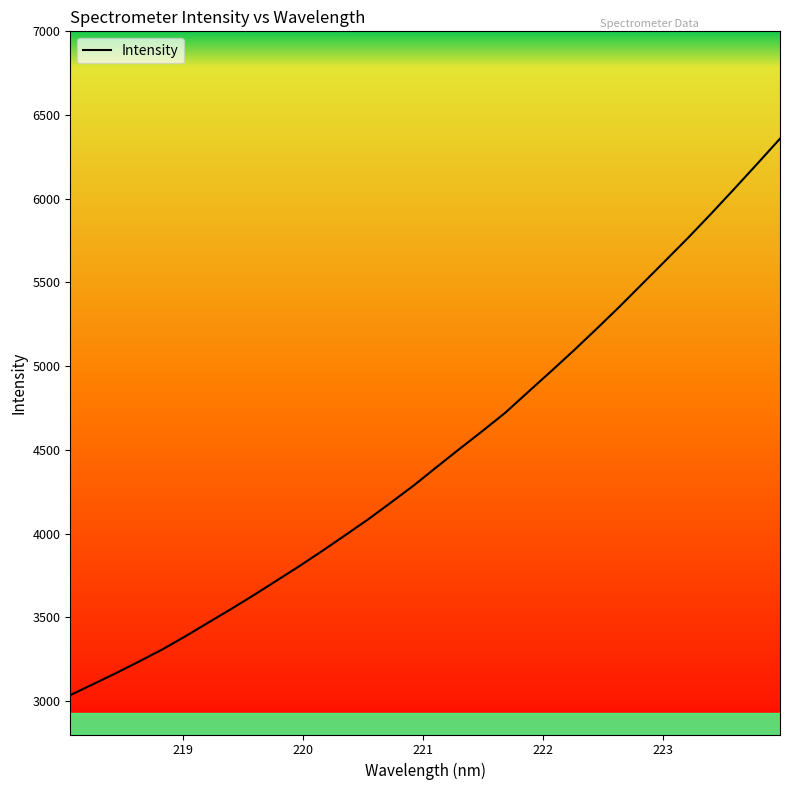

What is the difference between the maximum and minimum values?

3323.5